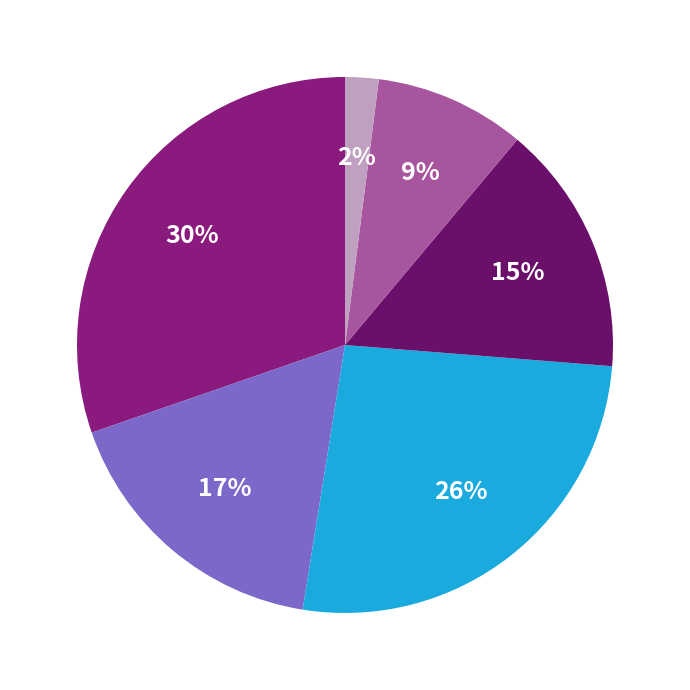

To the nearest percent, what is the difference between the largest and smallest slice percentages?

28%